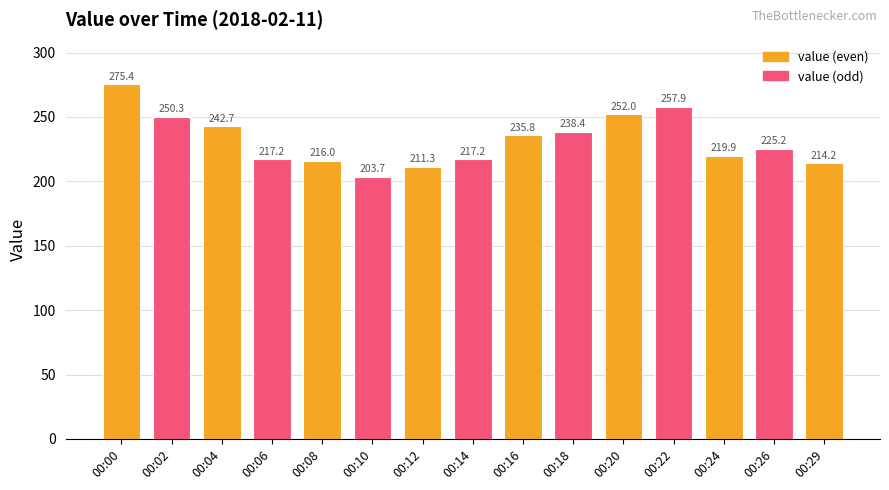

Reading left to right, what are all the values shown in this chart?

00:00=275.4	00:02=250.3	00:04=242.7	00:06=217.2	00:08=216.0	00:10=203.7	00:12=211.3	00:14=217.2	00:16=235.8	00:18=238.4	00:20=252.0	00:22=257.9	00:24=219.9	00:26=225.2	00:29=214.2